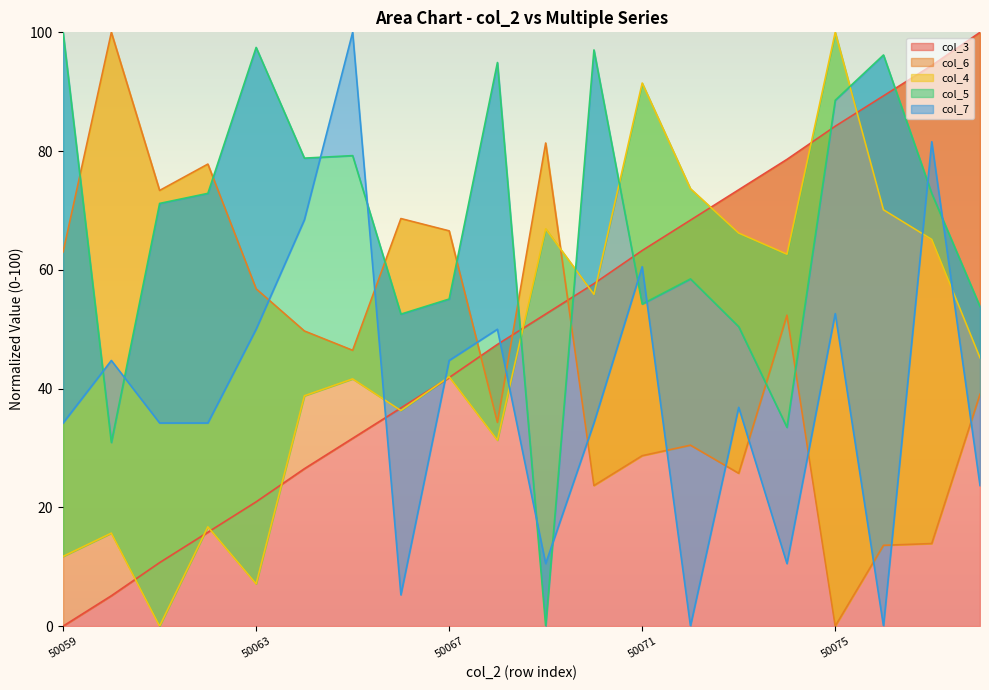

Reading left to right, what are all the values shown in this chart?

col_3: 50059=0.0	50060=5.1	50061=10.7	50062=15.8	50063=20.9	50064=26.5	50065=31.6	50066=36.7	50067=41.9	50068=47.4	50069=52.6	50070=57.7	50071=63.3	50072=68.4	50073=73.5	50074=78.6	50075=84.2	50076=89.3	50077=94.4	50078=100.0
col_6: 50059=63.0	50060=100.0	50061=73.4	50062=77.8	50063=56.8	50064=49.7	50065=46.4	50066=68.6	50067=66.6	50068=34.3	50069=81.4	50070=23.7	50071=28.7	50072=30.5	50073=25.7	50074=52.4	50075=0.0	50076=13.6	50077=13.9	50078=39.1
col_4: 50059=11.7	50060=15.7	50061=0.0	50062=16.7	50063=7.1	50064=38.8	50065=41.6	50066=36.3	50067=42.0	50068=31.3	50069=66.9	50070=55.9	50071=91.5	50072=73.7	50073=66.2	50074=62.6	50075=100.0	50076=70.1	50077=65.1	50078=45.2
col_5: 50059=100.0	50060=30.9	50061=71.2	50062=72.9	50063=97.5	50064=78.8	50065=79.2	50066=52.5	50067=55.1	50068=94.9	50069=0.0	50070=97.0	50071=54.2	50072=58.5	50073=50.4	50074=33.5	50075=88.6	50076=96.2	50077=72.9	50078=53.8
col_7: 50059=34.2	50060=44.7	50061=34.2	50062=34.2	50063=50.0	50064=68.4	50065=100.0	50066=5.3	50067=44.7	50068=50.0	50069=10.5	50070=34.2	50071=60.5	50072=0.0	50073=36.8	50074=10.5	50075=52.6	50076=0.0	50077=81.6	50078=23.7